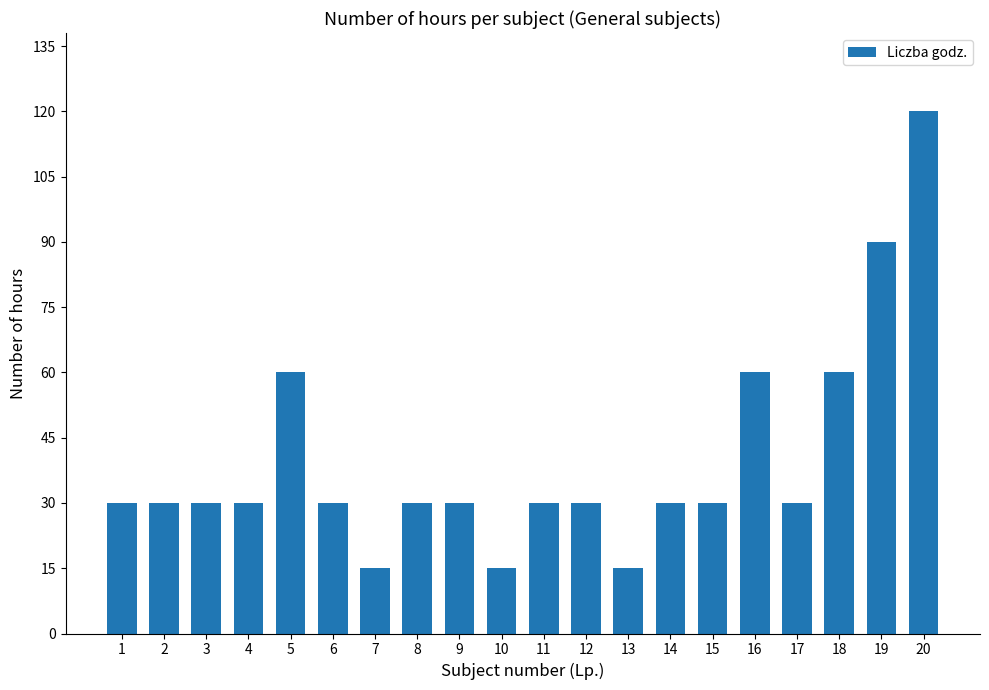

Reading right to left, extract all data points from this chart.

20=120	19=90	18=60	17=30	16=60	15=30	14=30	13=15	12=30	11=30	10=15	9=30	8=30	7=15	6=30	5=60	4=30	3=30	2=30	1=30